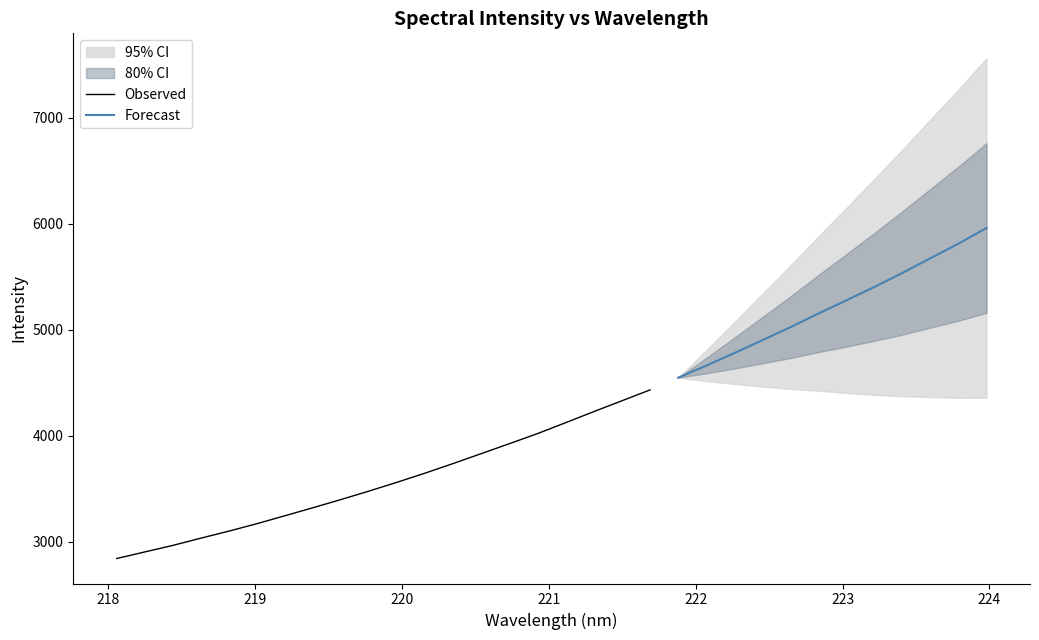

What is the value of the 23rd point from the left?

4780.3